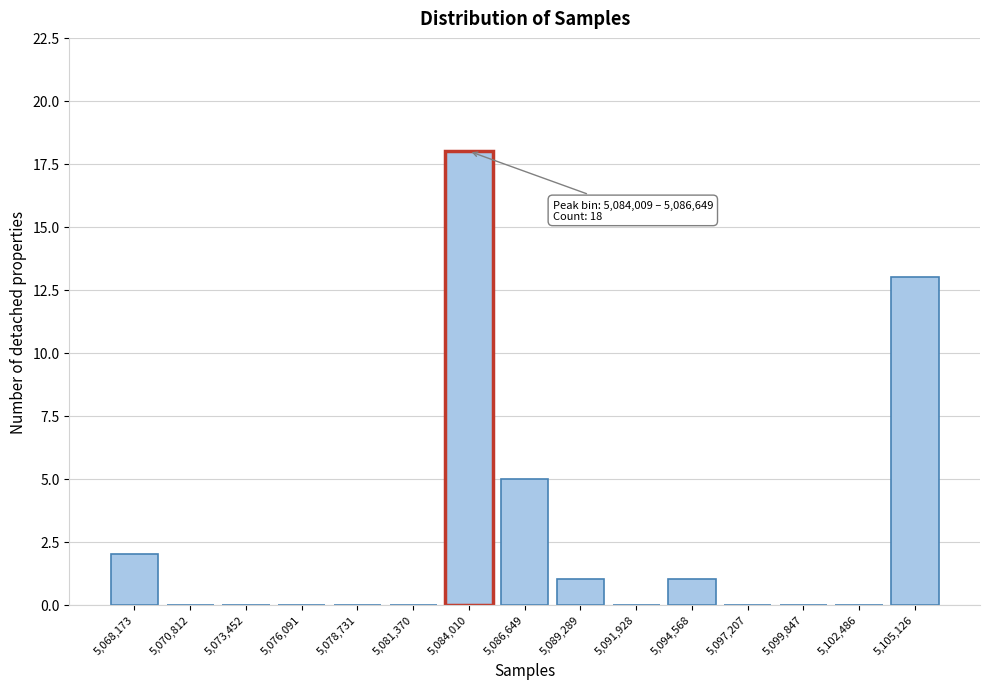

Reading left to right, extract all data points from this chart.

5,068,173=2	5,070,812=0	5,073,452=0	5,076,091=0	5,078,731=0	5,081,370=0	5,084,010=18	5,086,649=5	5,089,289=1	5,091,928=0	5,094,568=1	5,097,207=0	5,099,847=0	5,102,486=0	5,105,126=13